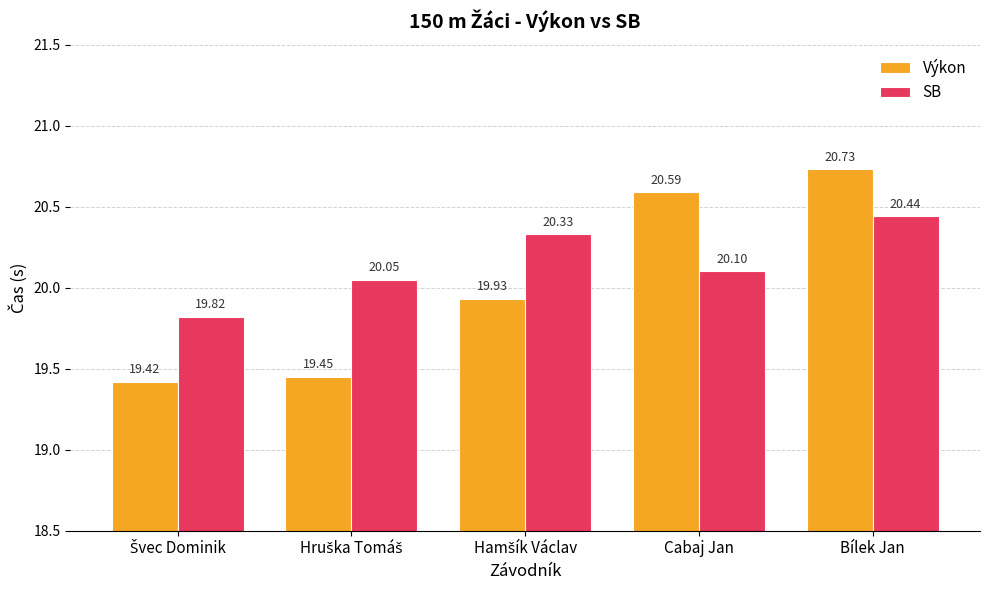

What is the average value of the Výkon series?

20.0